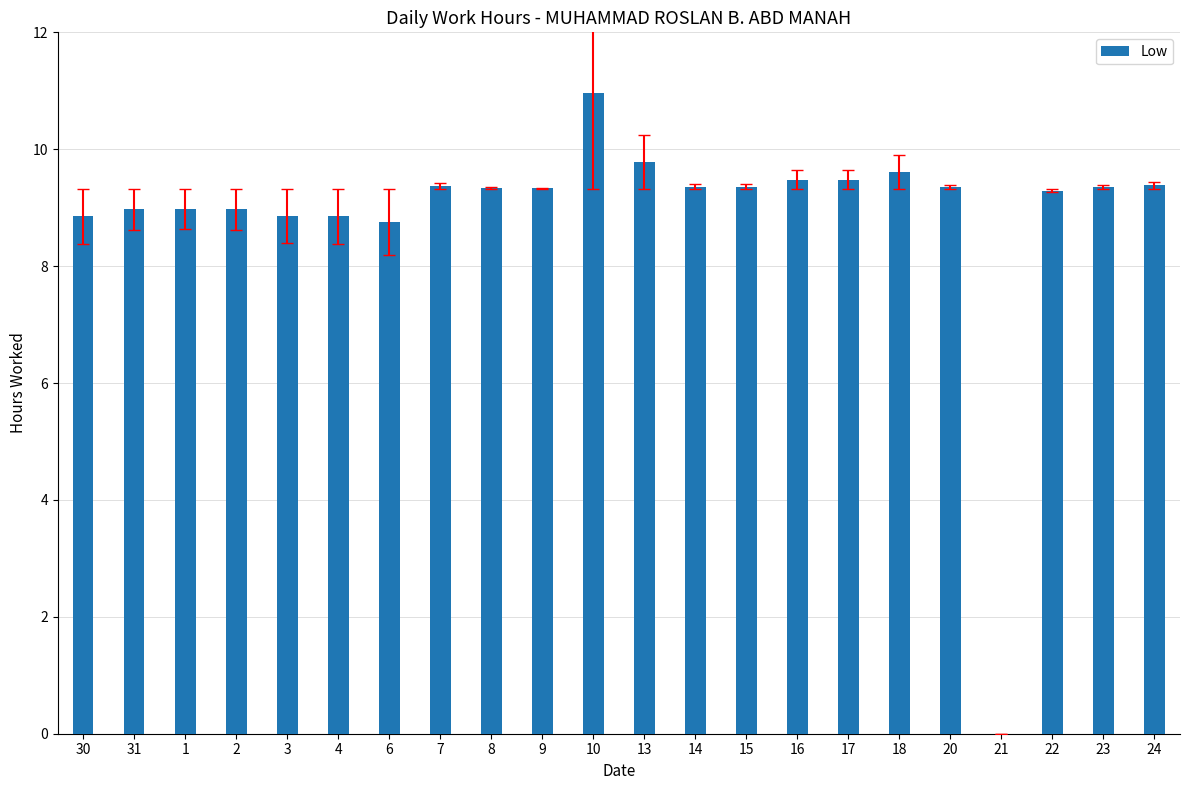

The chart shows a value of 15.0 at 16. True or false?

False